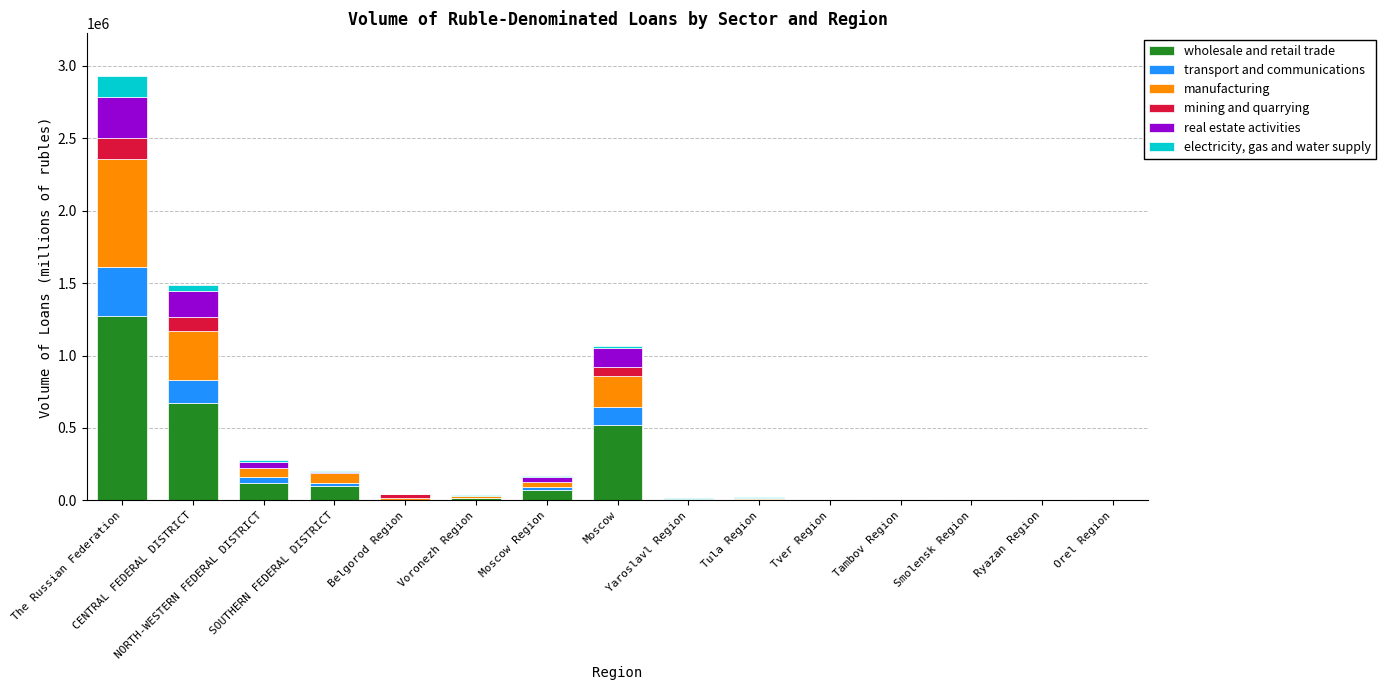

What are all the series names shown in the legend?

wholesale and retail trade, transport and communications, manufacturing, mining and quarrying, real estate activities, electricity, gas and water supply